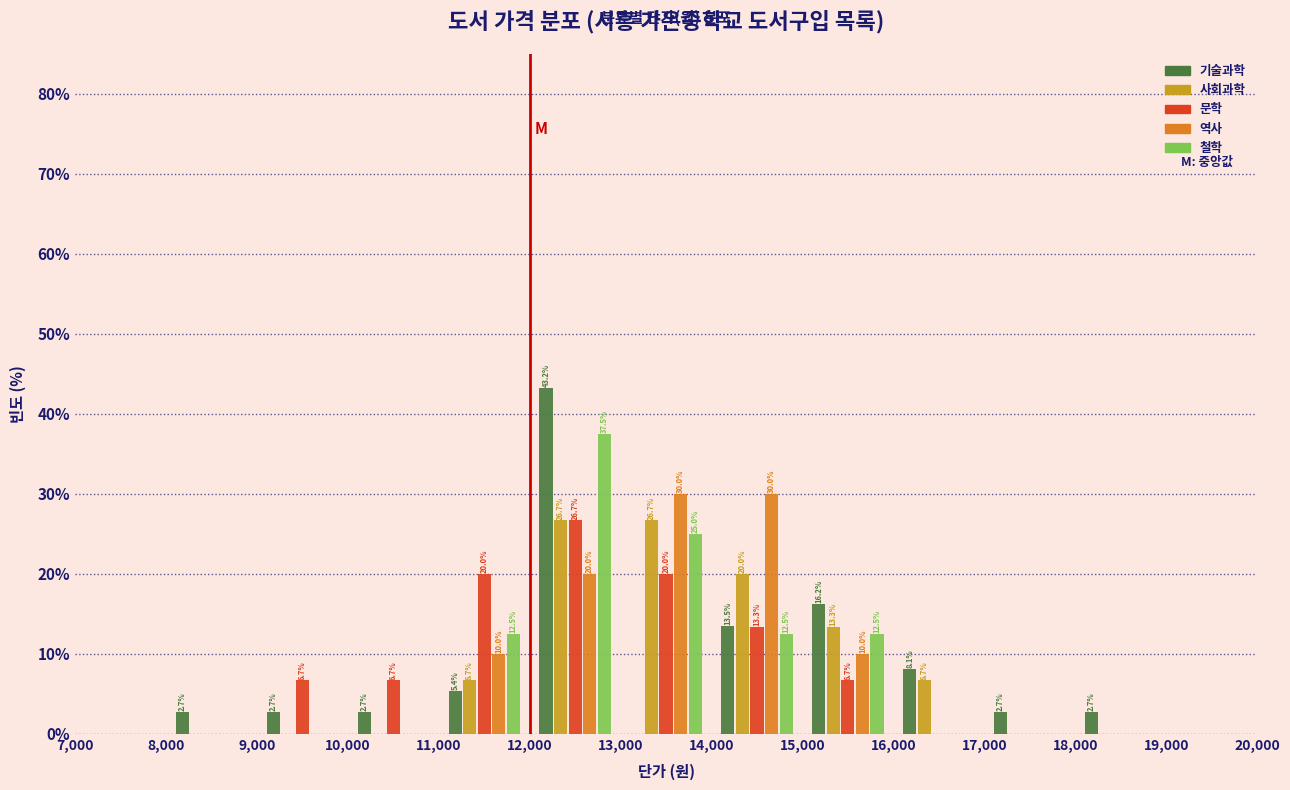

In the 문학 series, which range on the x-axis has the tallest bar?

12,000 to 13,000